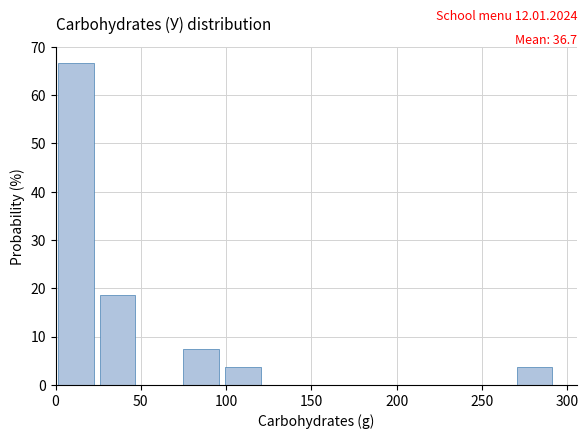

Over which range of the x-axis is the bar tallest?

0 to 25